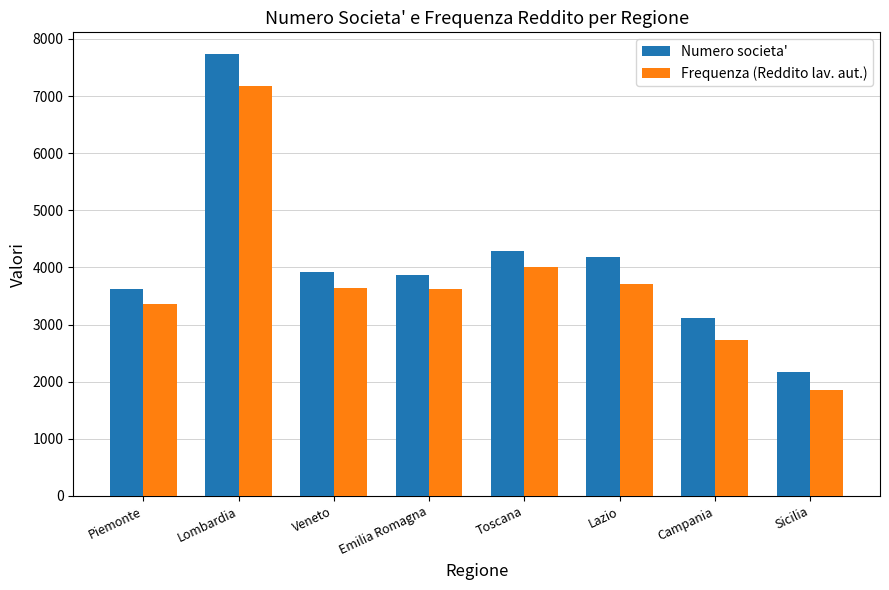

What is the label of the 8th bar from the left?

Sicilia